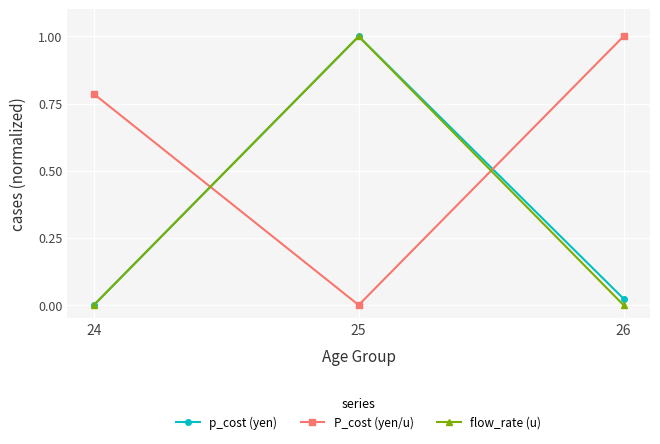

What is the difference between the maximum and minimum values in the flow_rate (u) series?

1.0